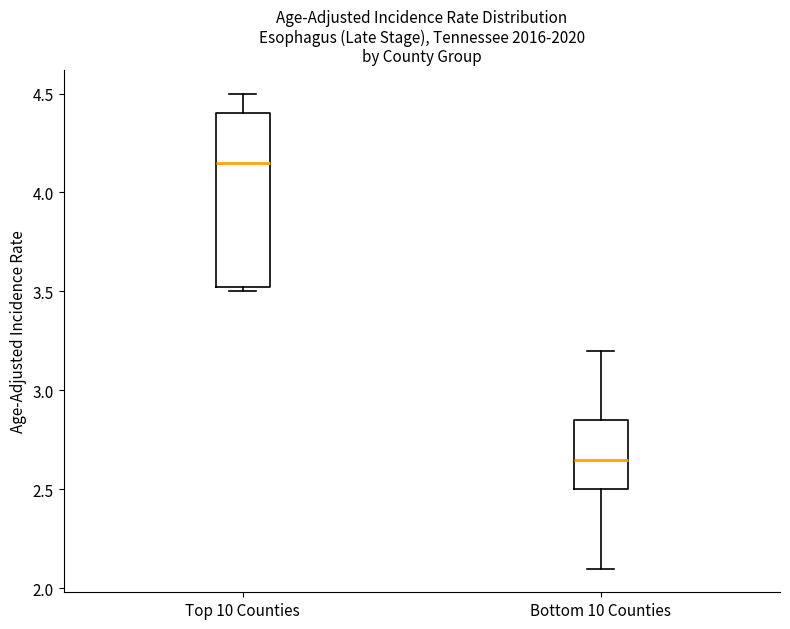

Reading left to right, transcribe this box plot: for each box, give where its median line is, the range the box spans, and where its two whiskers end, as read against the y-axis. The values are not printed on the chart, so give them approximately, as read against the axis.

Top 10 Counties: median 4.15, box 3.55 to 4.40, whiskers 3.50 to 4.50
Bottom 10 Counties: median 2.65, box 2.50 to 2.85, whiskers 2.10 to 3.20